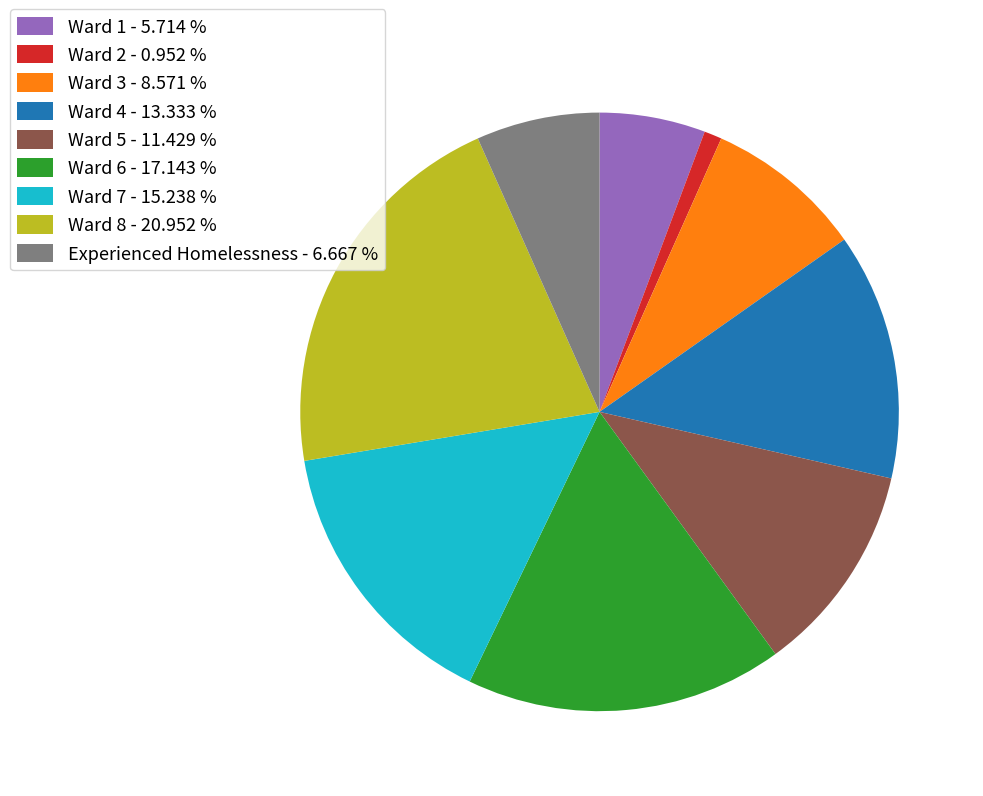

Do Experienced Homelessness - 6.667 % and Ward 8 - 20.952 % together represent more than half of the pie?

No